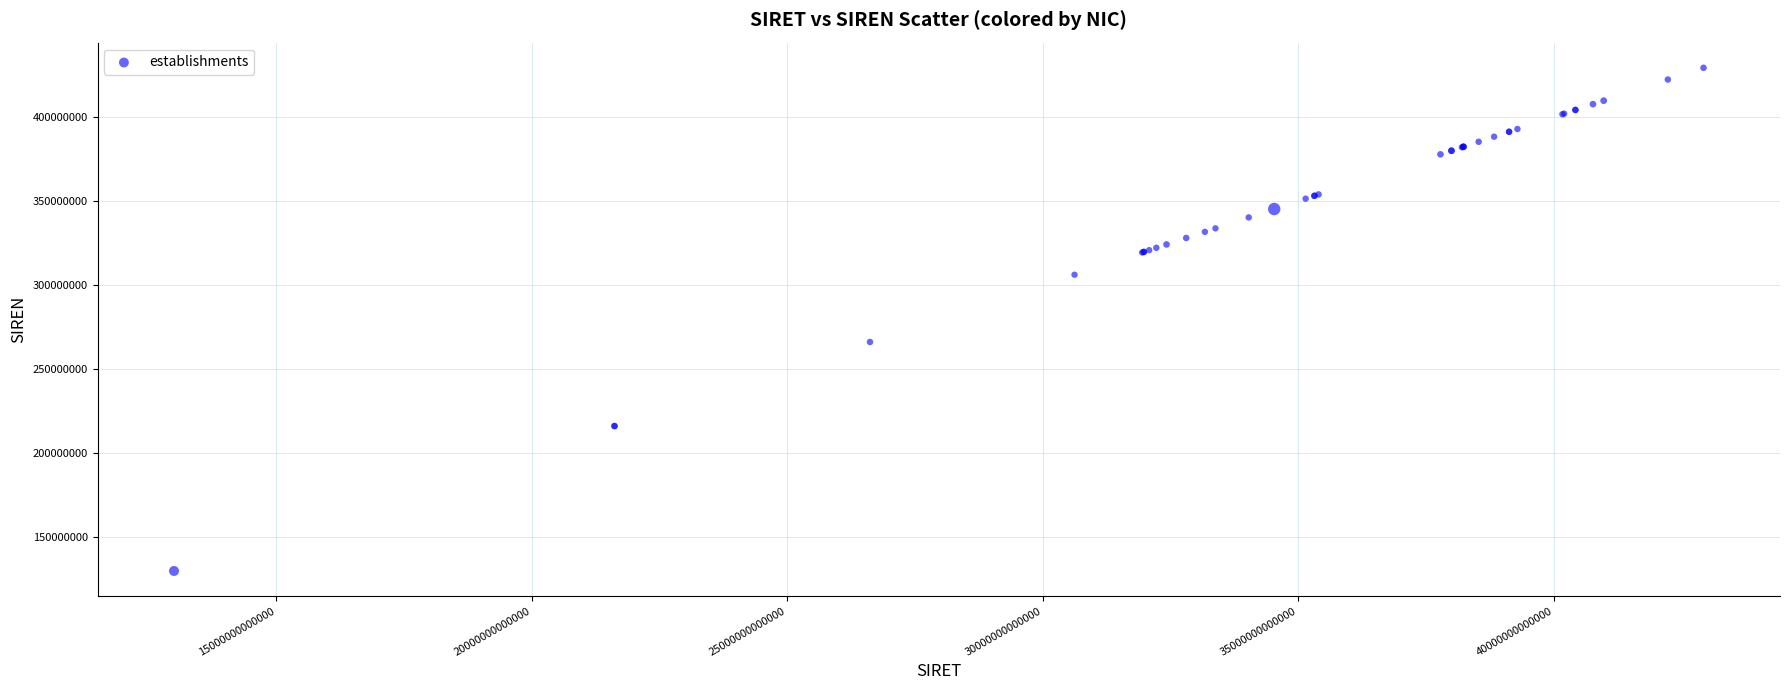

What Y value in the scatter plot is closest to 279661733?

266203082